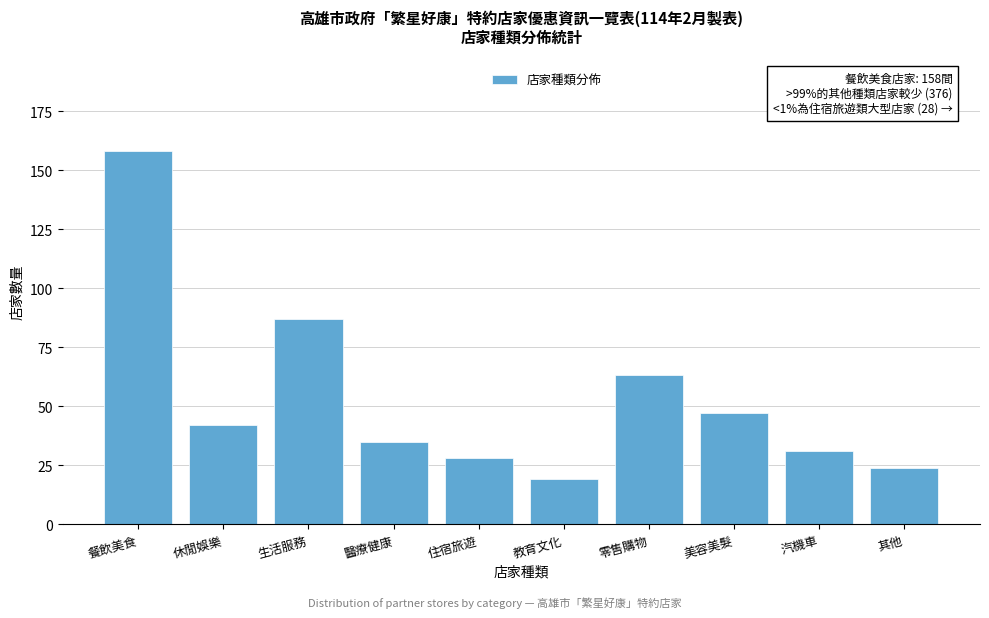

Reading right to left, transcribe all the data shown in this chart.

24	31	47	63	19	28	35	87	42	158